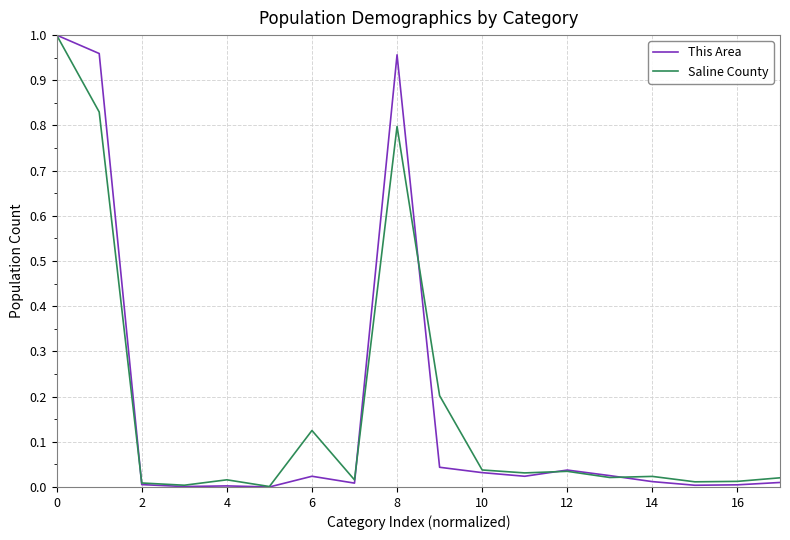

Which series has the largest range (max minus min)?

This Area